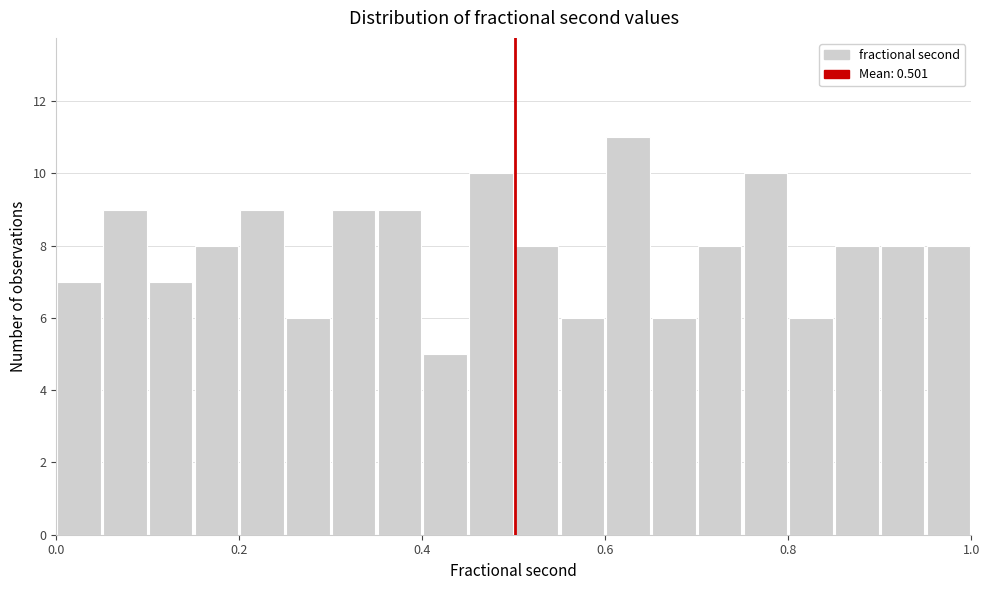

Around what value on the x-axis is the tallest bar? Give the approximate position of its centre, as read against the axis.

0.62